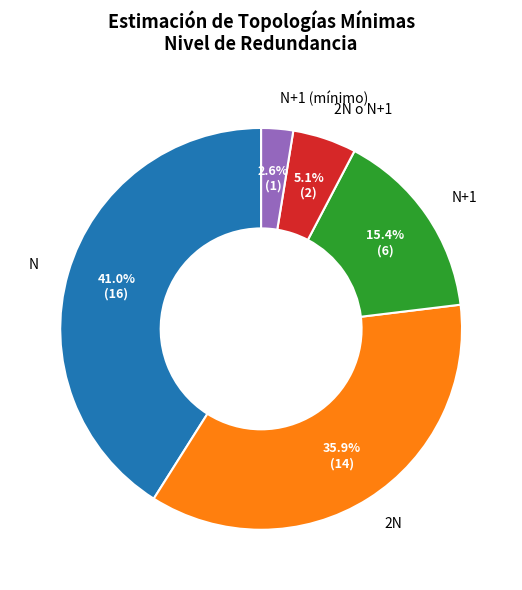

Combined, do N+1 and 2N account for over 50%?

Yes